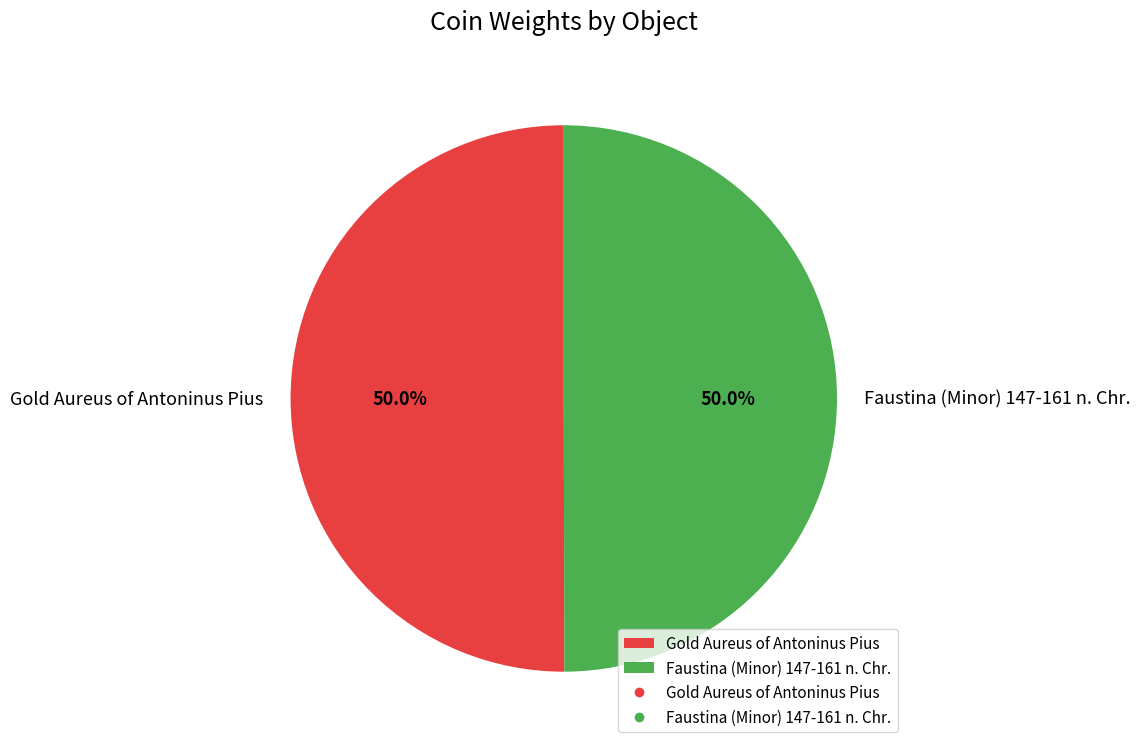

Is the sum of Faustina (Minor) 147-161 n. Chr. and Gold Aureus of Antoninus Pius greater than half?

Yes